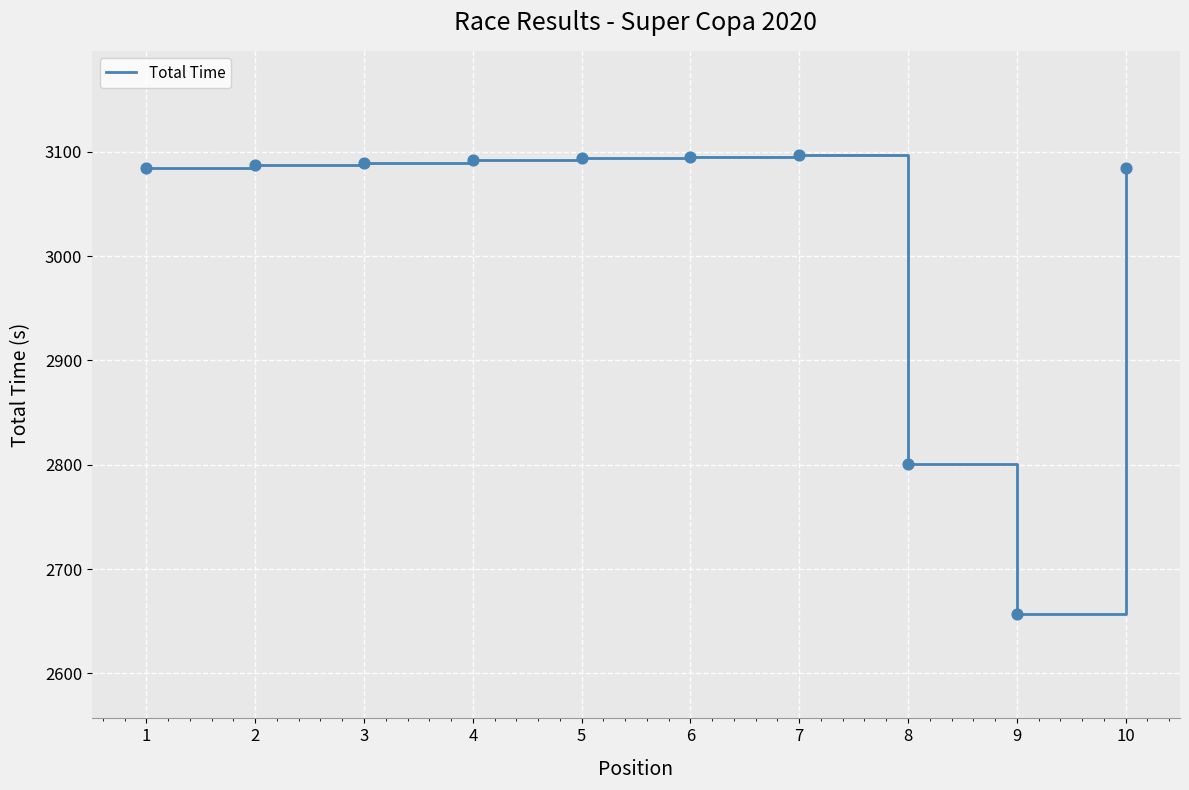

What is the ratio of the value at 6 to the value at 7?

1.0